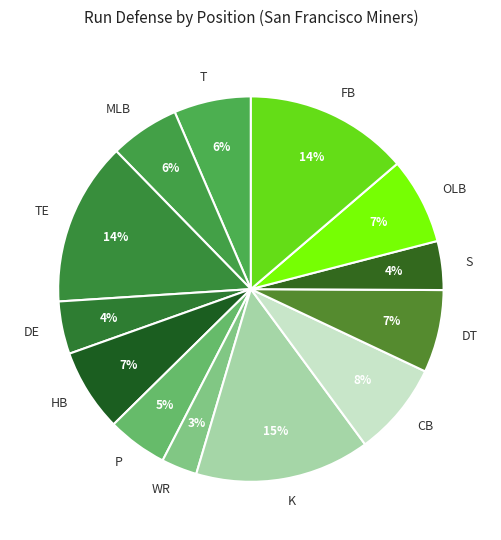

Combined, do TE and DT account for over 50%?

No